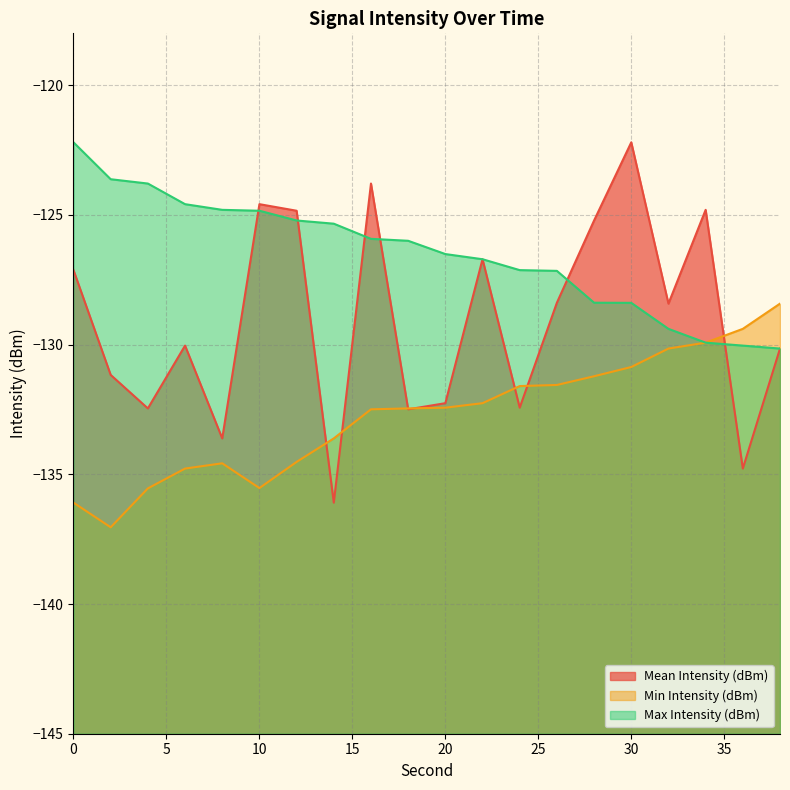

True or false: Min Intensity (dBm) and Max Intensity (dBm) cross at least once.

False